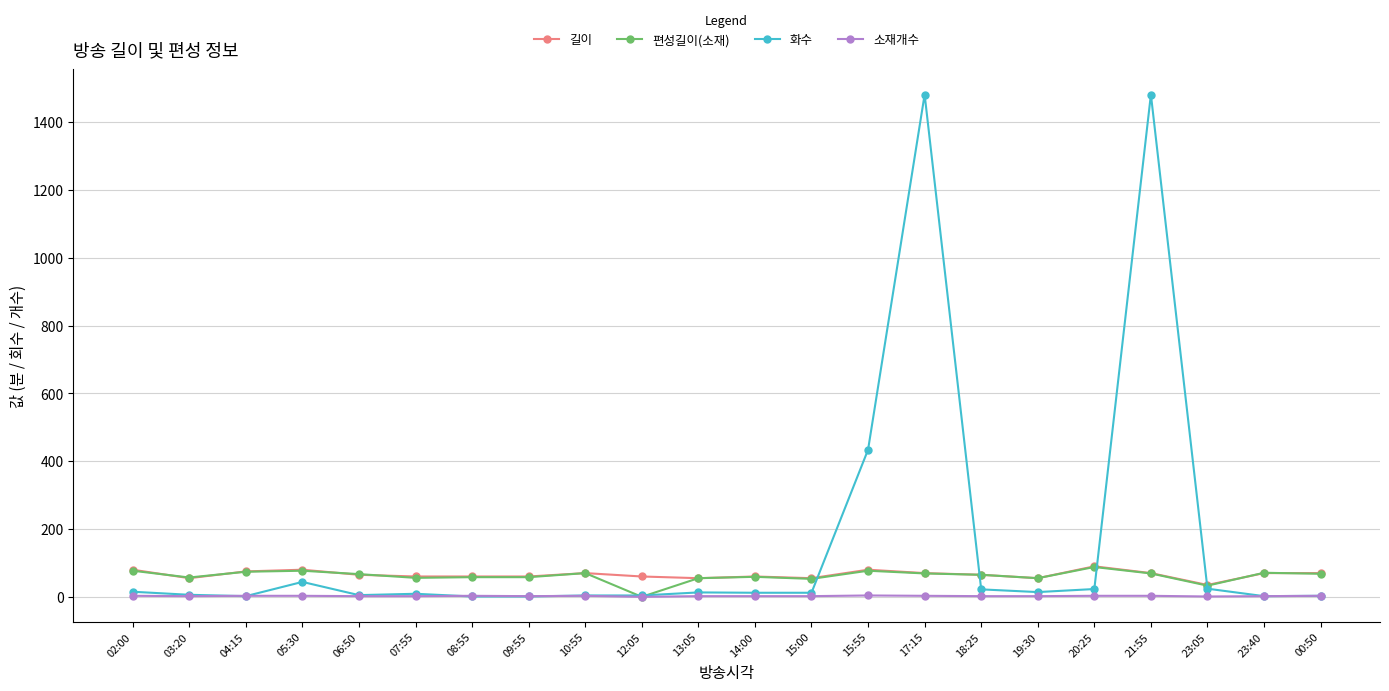

Which series has the largest range (max minus min)?

화수